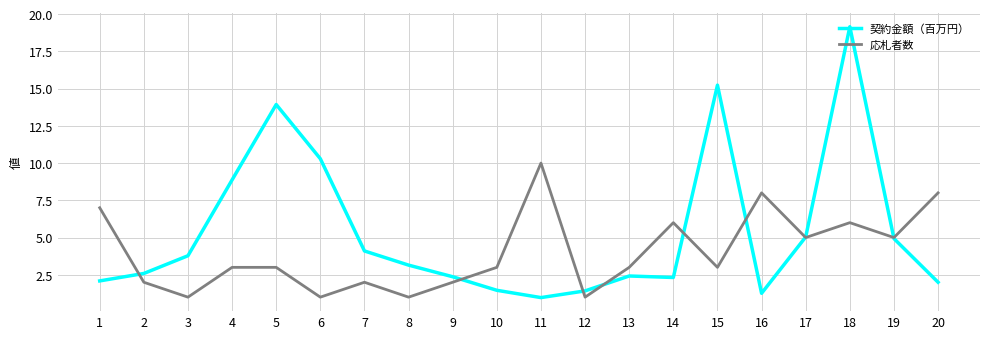

What are all the series names shown in the legend?

契約金額（百万円）, 応札者数